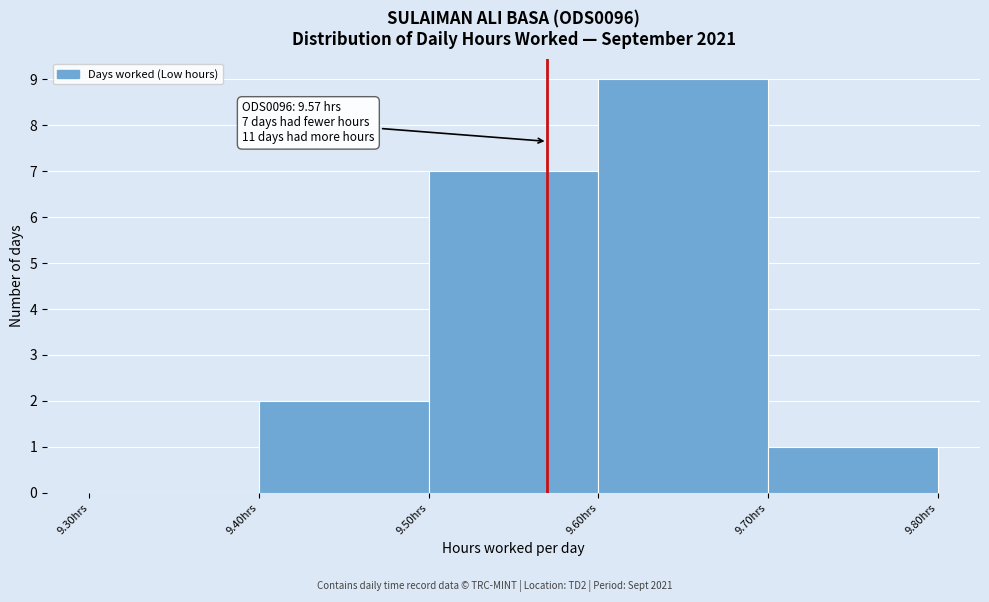

Over which range of the x-axis is the bar tallest?

9.6 to 9.7